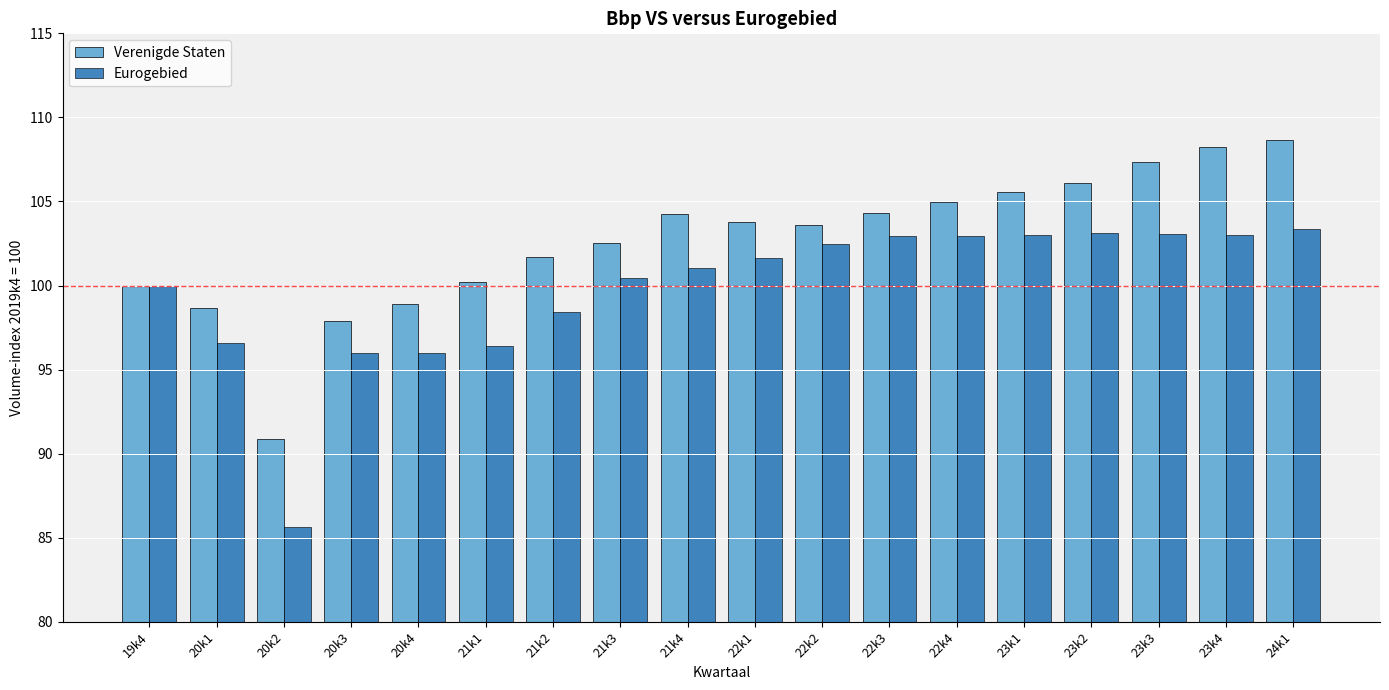

What is the value of the Eurogebied bar at the 11th from the left?

102.5